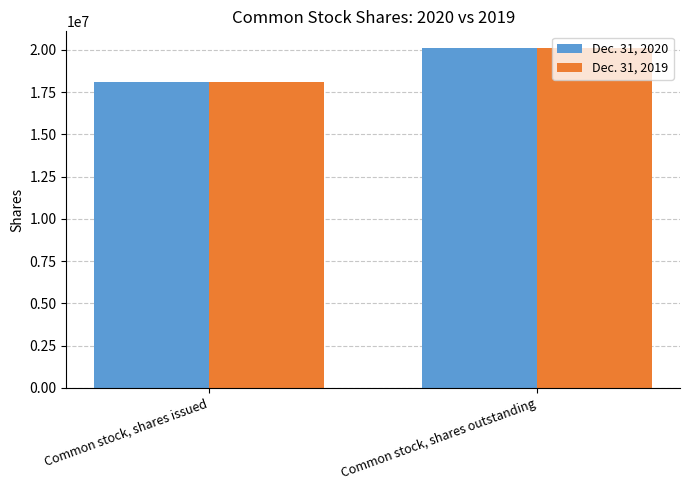

What is the sum of all Dec. 31, 2019 values?

38219314